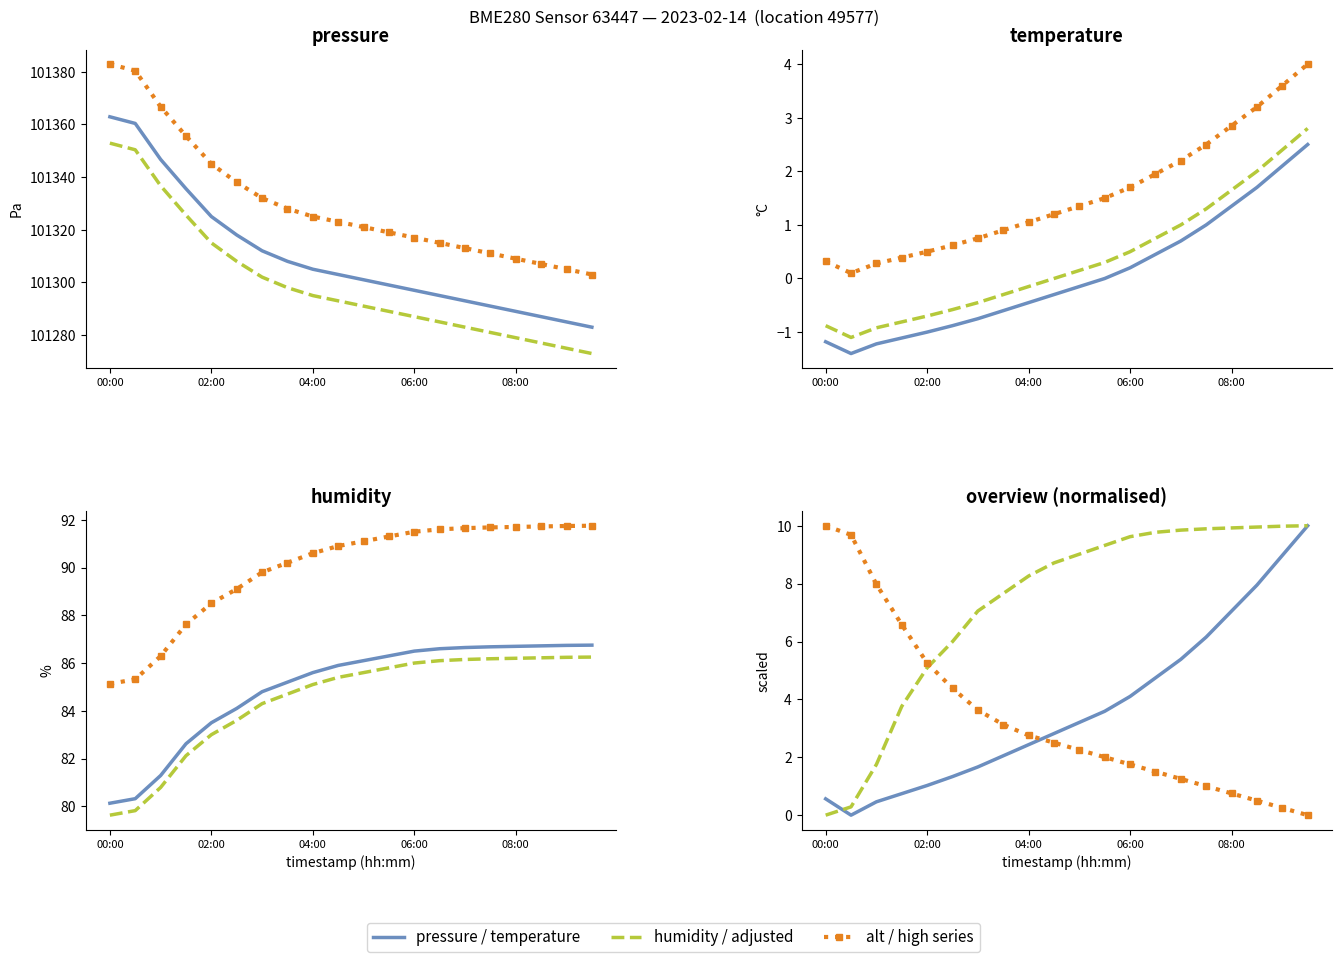

The pressure_norm series shows 132082.0 at 07:00. True or false?

False